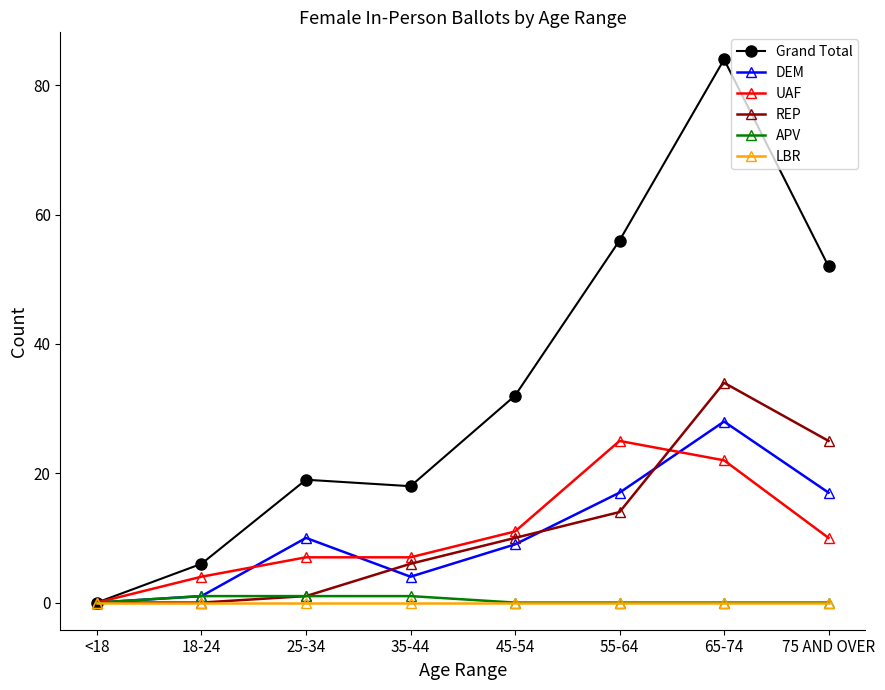

Where is the first local maximum for DEM?

25-34